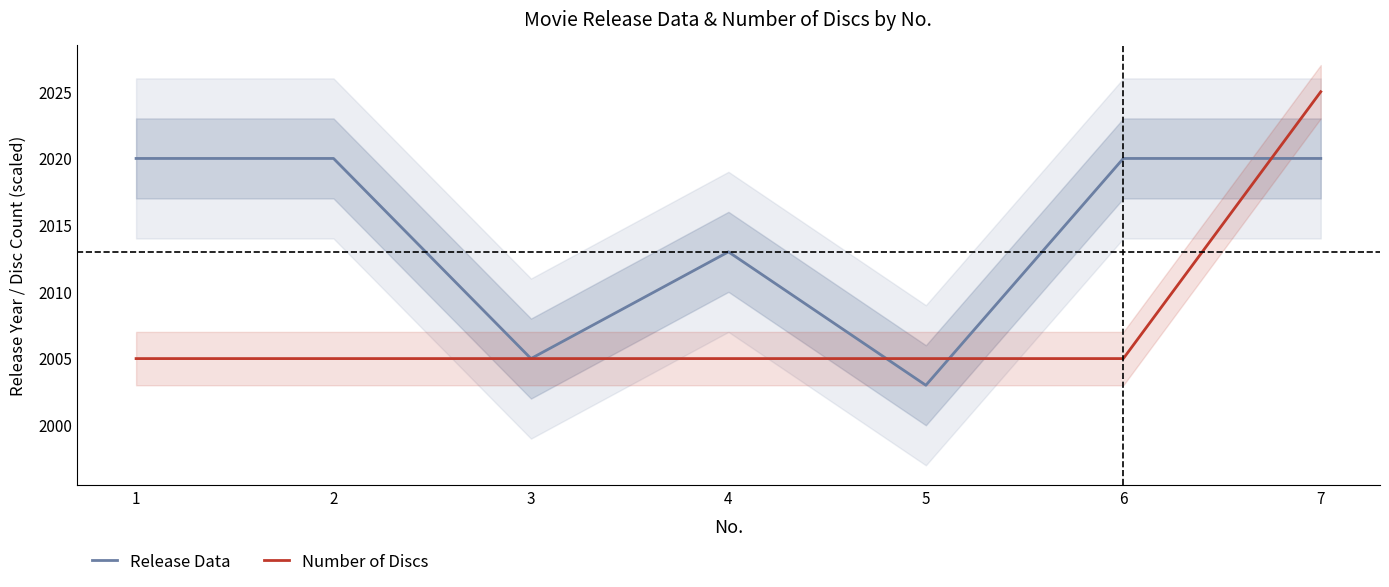

Does the chart display data point markers on the line(s)?

No